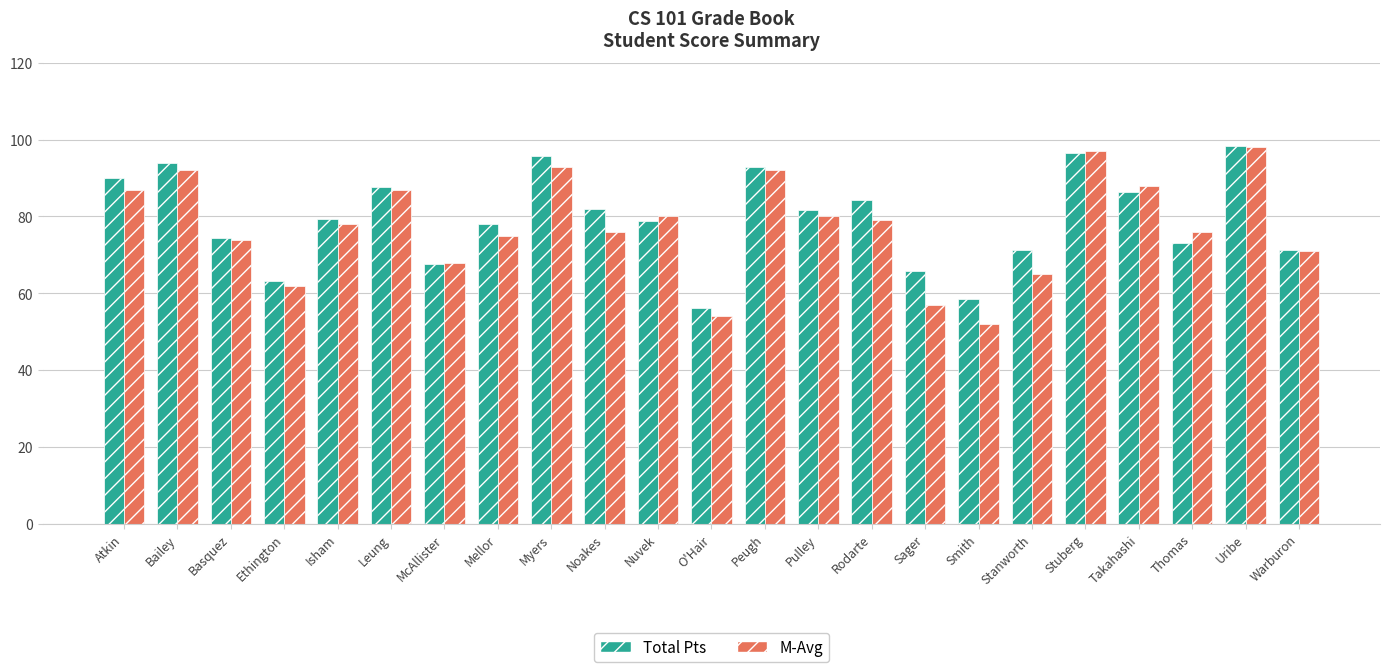

The M-Avg series shows 92.0 at Peugh. True or false?

True